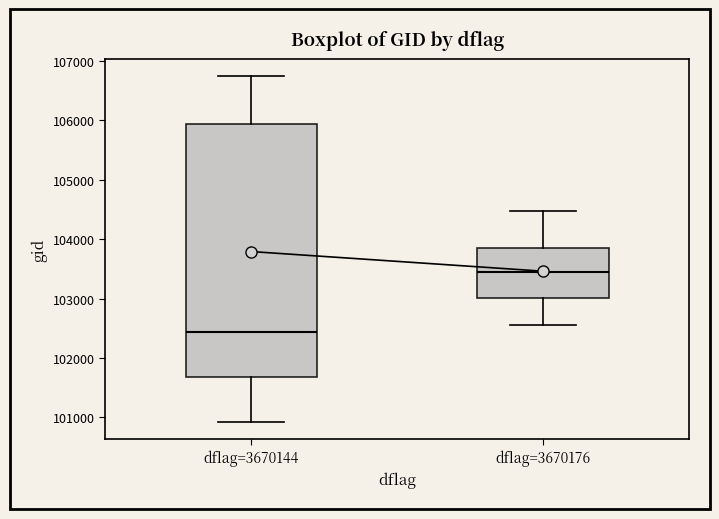

Which box has the lowest median line?

dflag=3670144